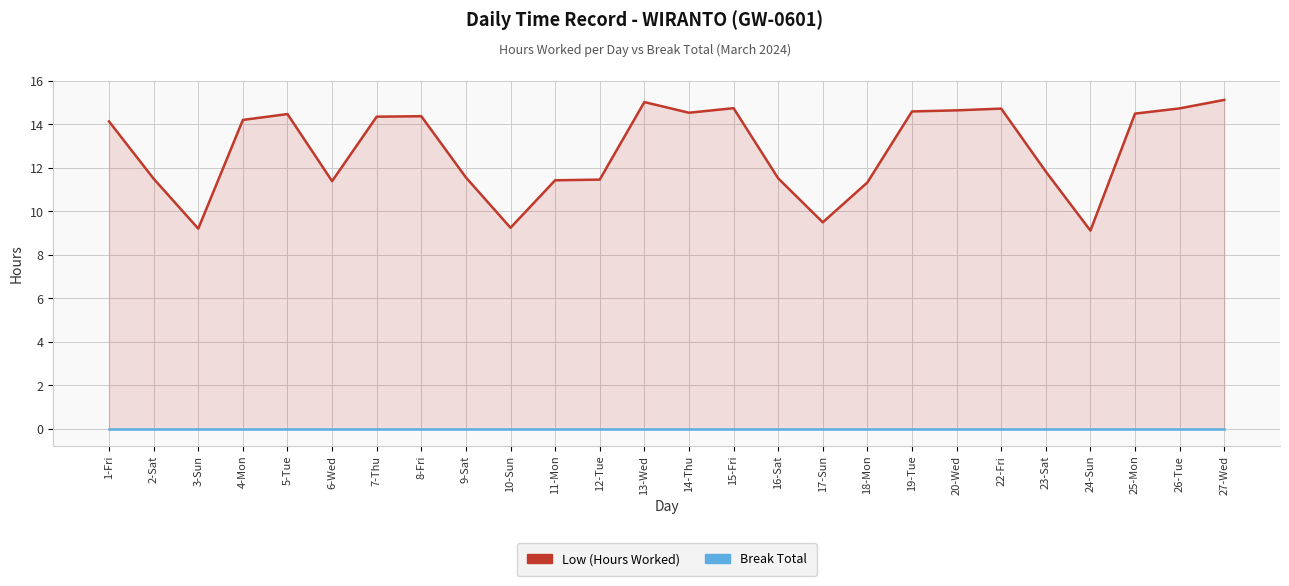

True or false: Low (Hours Worked) and Break Total intersect in this chart.

False